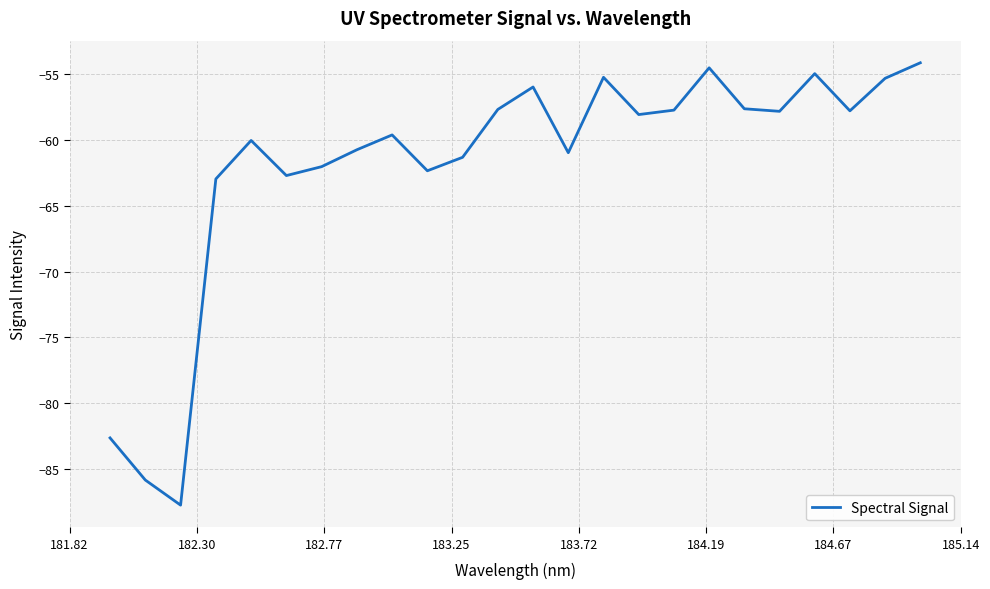

What is the difference between the maximum and minimum values?

33.6